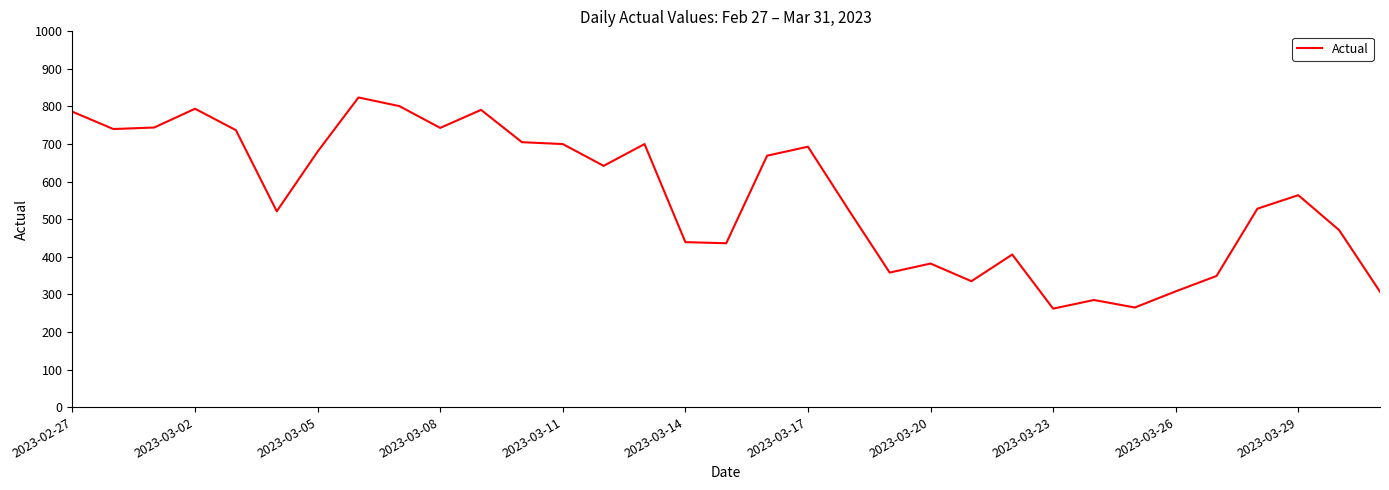

What is the minimum value shown in the chart?

262